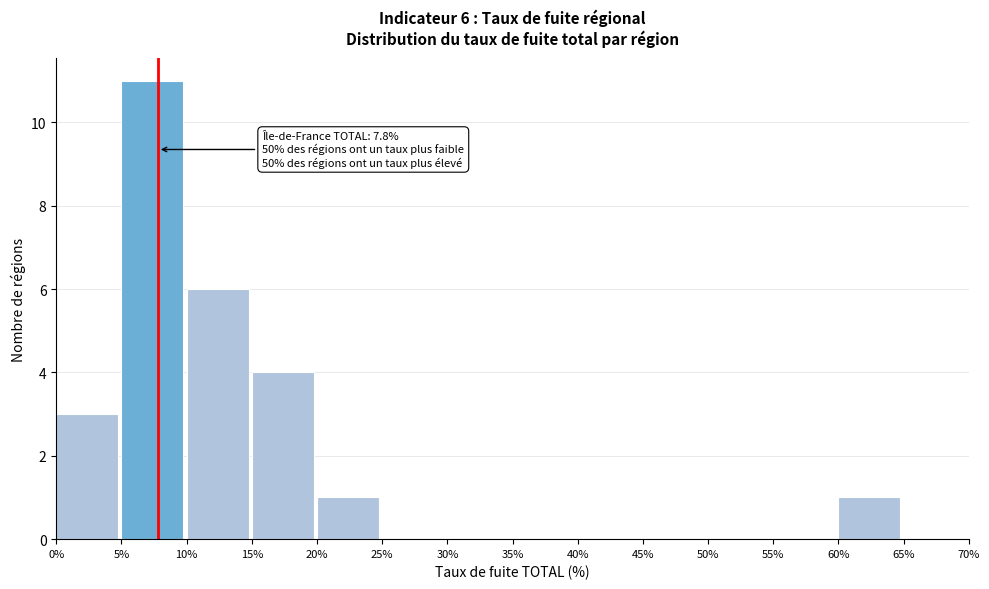

Over which range of the x-axis is the bar tallest?

5% to 10%